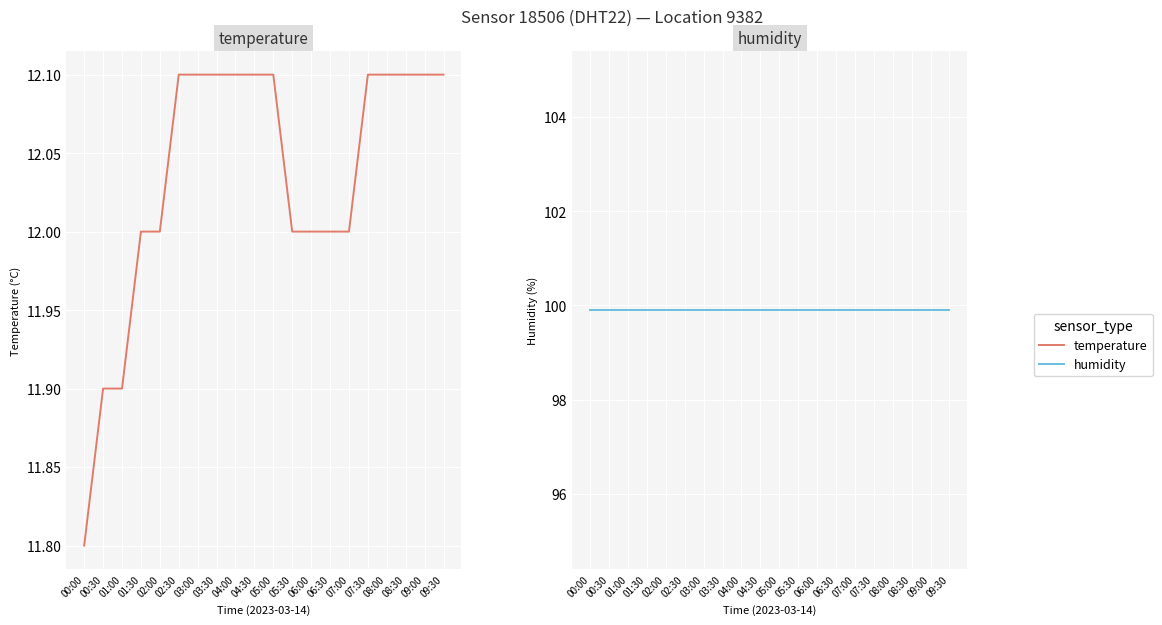

True or false: humidity has a value of 22.8 at 01:00.

False